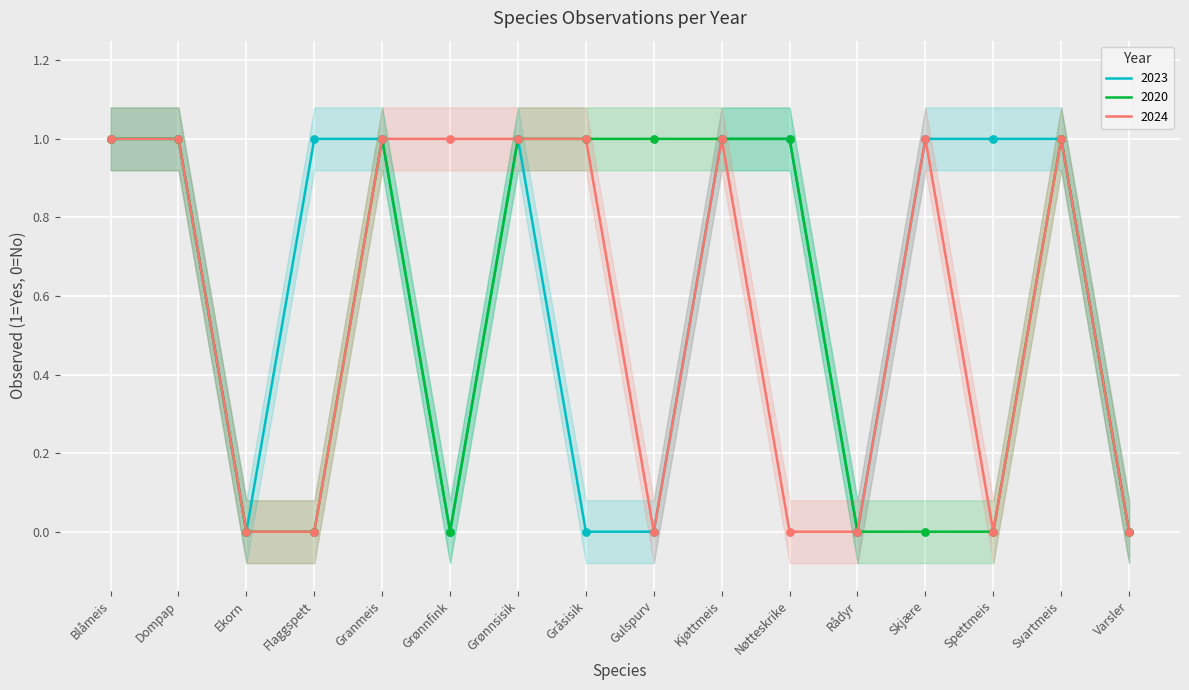

At how many categories does at least one series exceed 0?

13